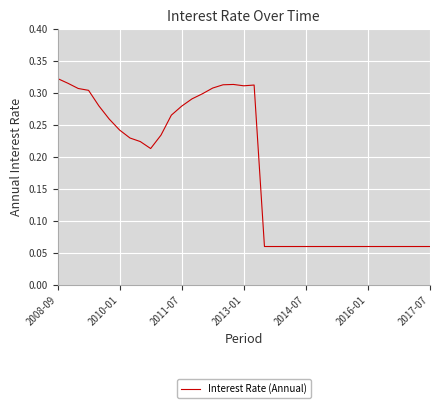

True or false: the data shows 0.0 at 2017-07.

False